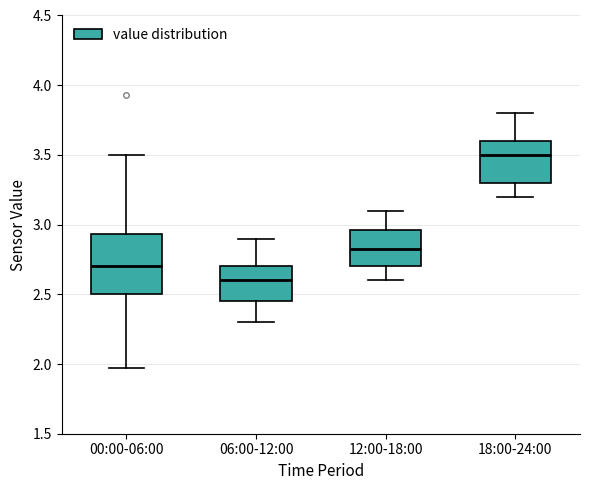

Comparing the boxes themselves (not the whiskers), which one is the tallest?

00:00-06:00